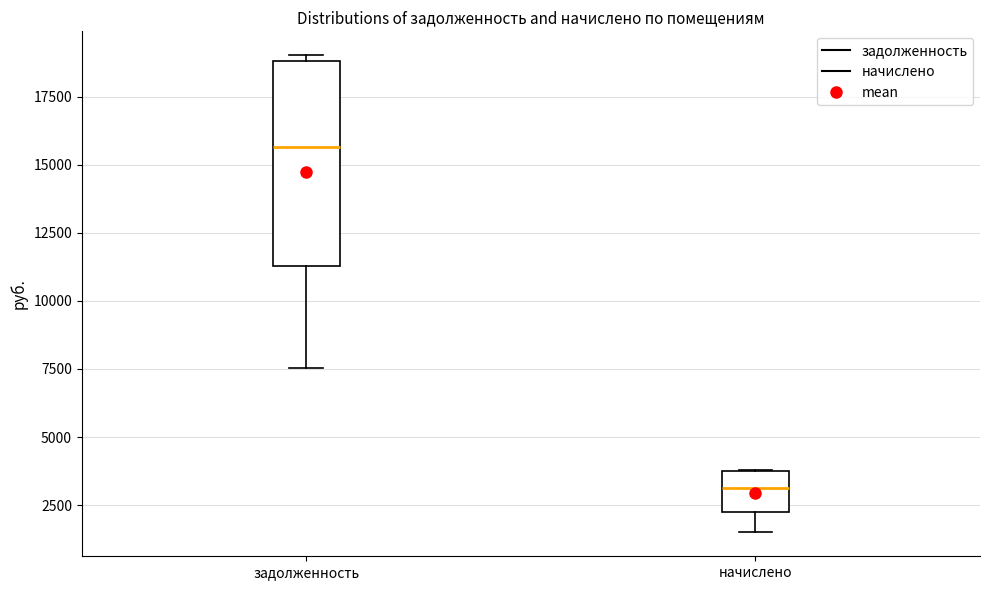

Where does the lower whisker of the box for задолженность end on the y-axis? The values are not printed on the chart, so give them approximately, as read against the axis.

7500